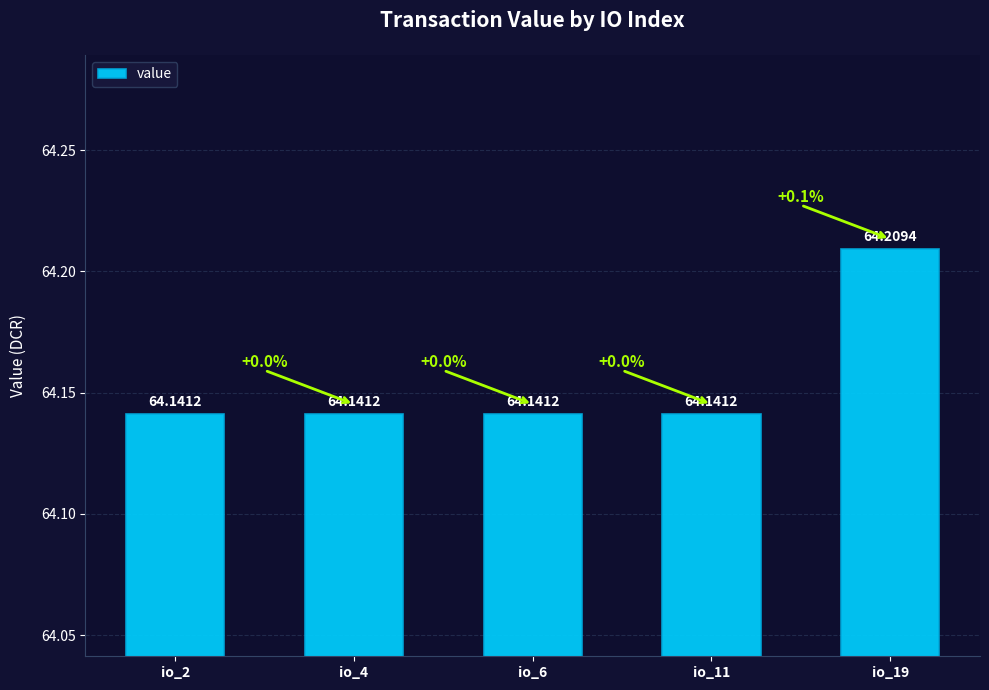

What is the ratio of the value at io_4 to the value at io_6?

1.0